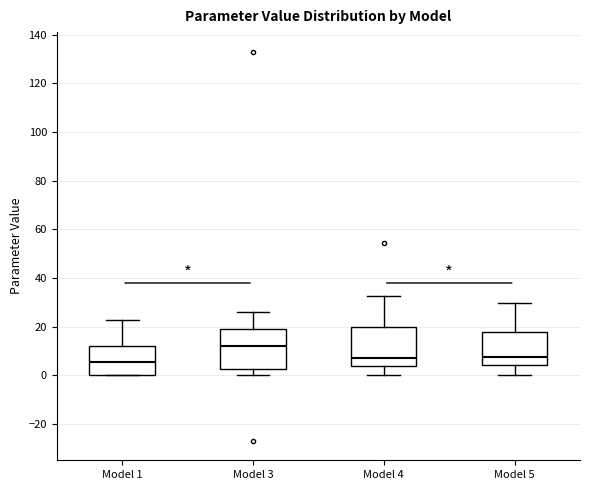

Reading left to right, transcribe this box plot: for each box, give where its median line is, the range the box spans, and where its two whiskers end, as read against the y-axis. The values are not printed on the chart, so give them approximately, as read against the axis.

Model 1: median 6, box 0 to 12, whiskers 0 to 22
Model 3: median 12, box 2 to 20, whiskers 0 to 26
Model 4: median 8, box 4 to 20, whiskers 0 to 32
Model 5: median 8, box 4 to 18, whiskers 0 to 30